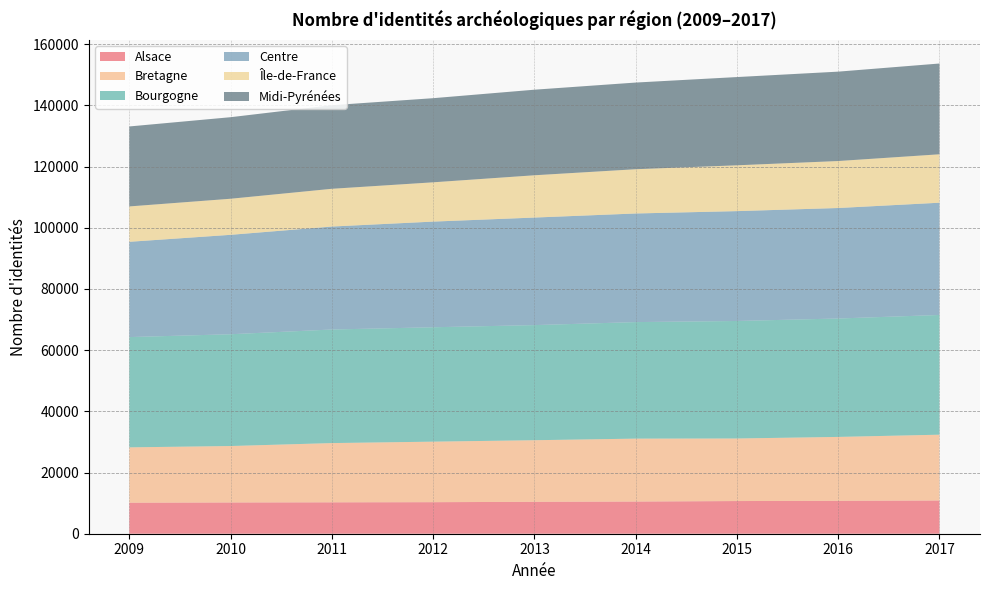

Reading left to right, what are all the values shown in this chart?

Alsace: 10141	10213	10261	10310	10432	10517	10680	10756	10863
Bretagne: 18091	18455	19371	19787	20136	20570	20452	20891	21512
Bourgogne: 36045	36536	37121	37393	37624	38089	38410	38703	39131
Centre: 31148	32501	33661	34538	35158	35505	35910	36122	36696
Île-de-France: 11561	11793	12337	12843	13823	14467	14977	15356	15829
Midi-Pyrénées: 26143	26658	27325	27500	27970	28331	28848	29220	29675